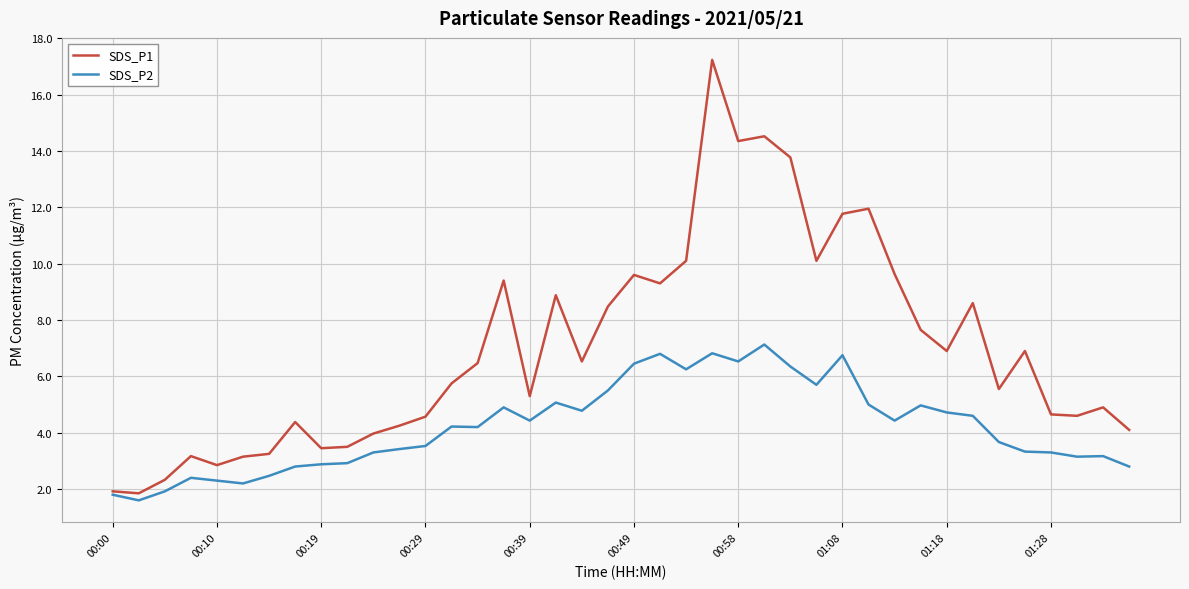

What is the minimum value for SDS_P1?

1.9